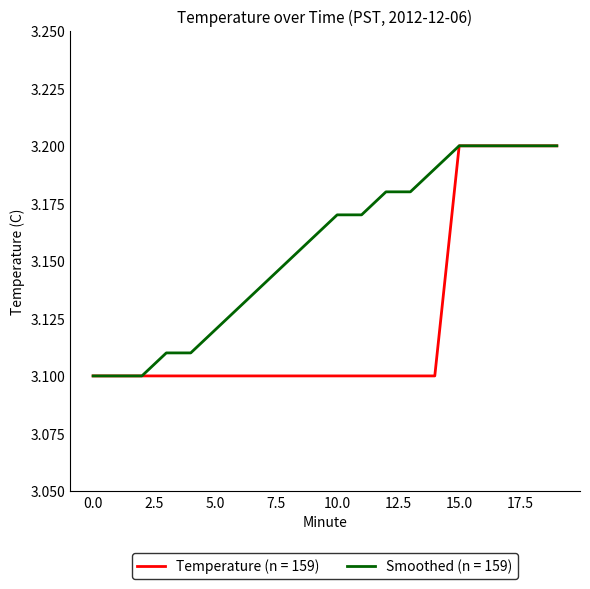

List the series in order of their overall mean, lowest first.

Temperature (n = 159), Smoothed (n = 159)